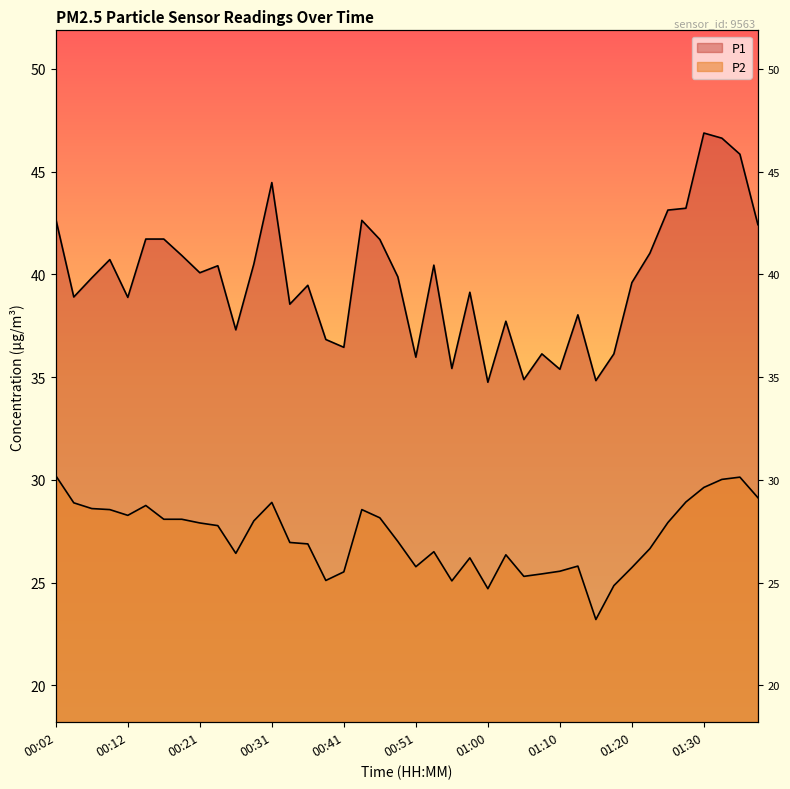

The value of P2 at 00:29 is 28.0. True or false?

True